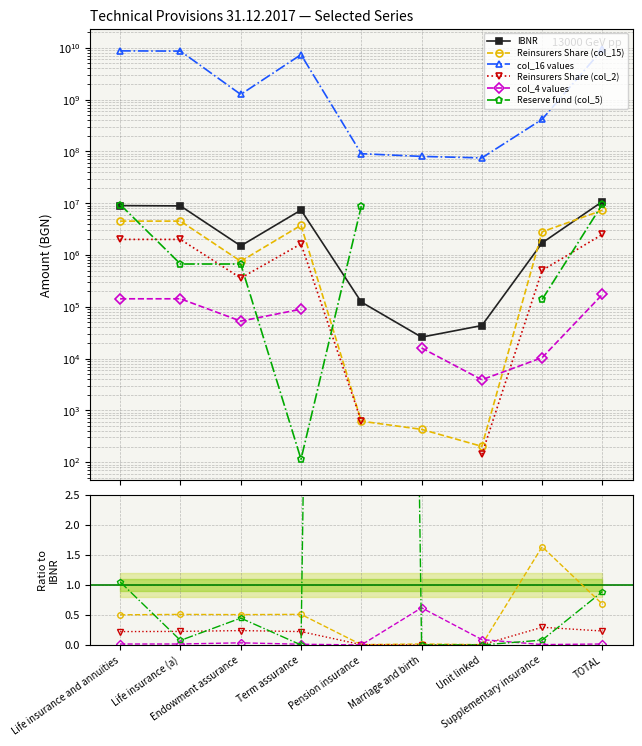

True or false: Reinsurers Share (col_2) has more than 1 interior local peaks.

True